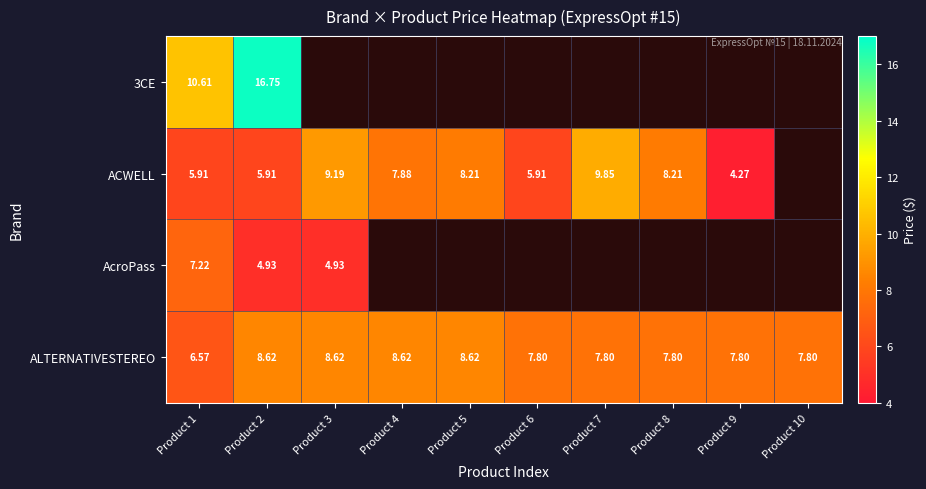

How many values in the ALTERNATIVESTEREO series exceed 7?

9